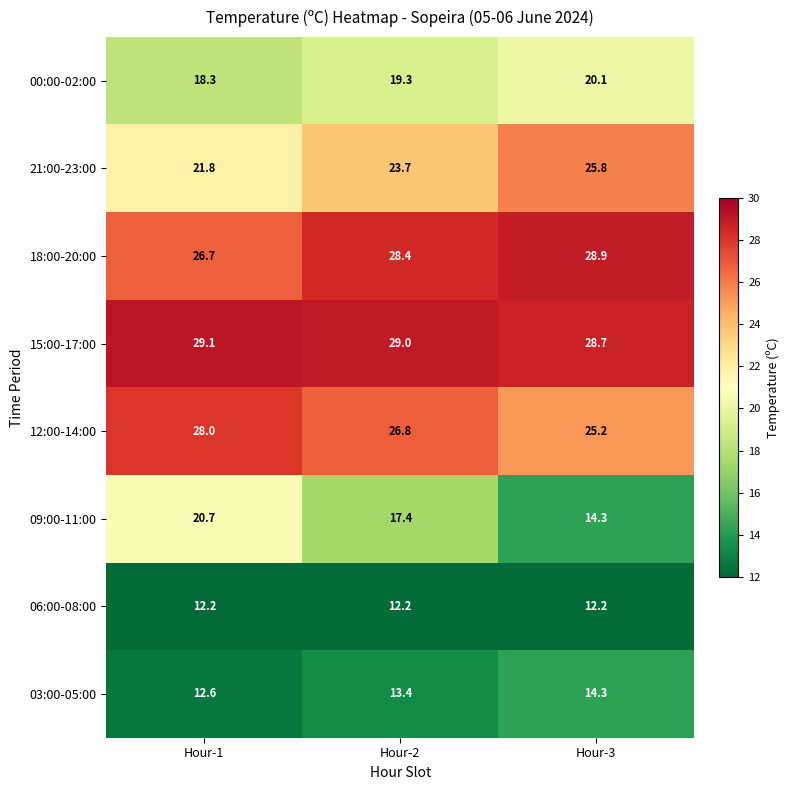

How many series are shown in this chart?

8